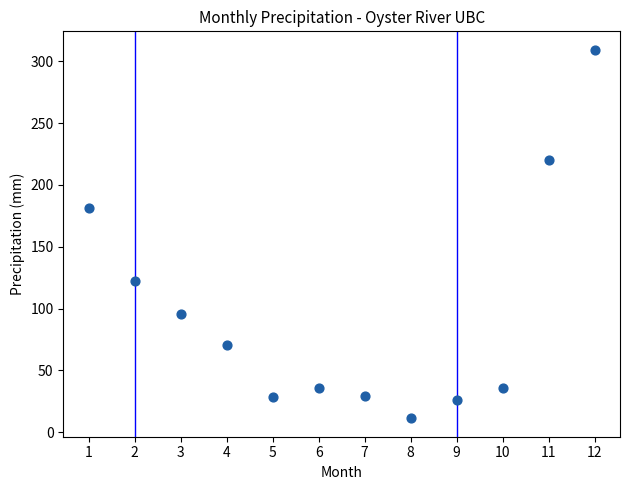

What is the range of Y values (max minus min)?

298.2